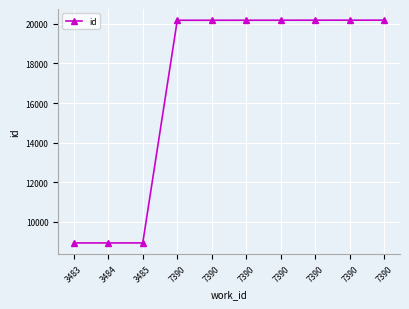

Rank the categories by value from highest to lowest.

7390, 7390, 7390, 7390, 7390, 7390, 7390, 3485, 3484, 3483